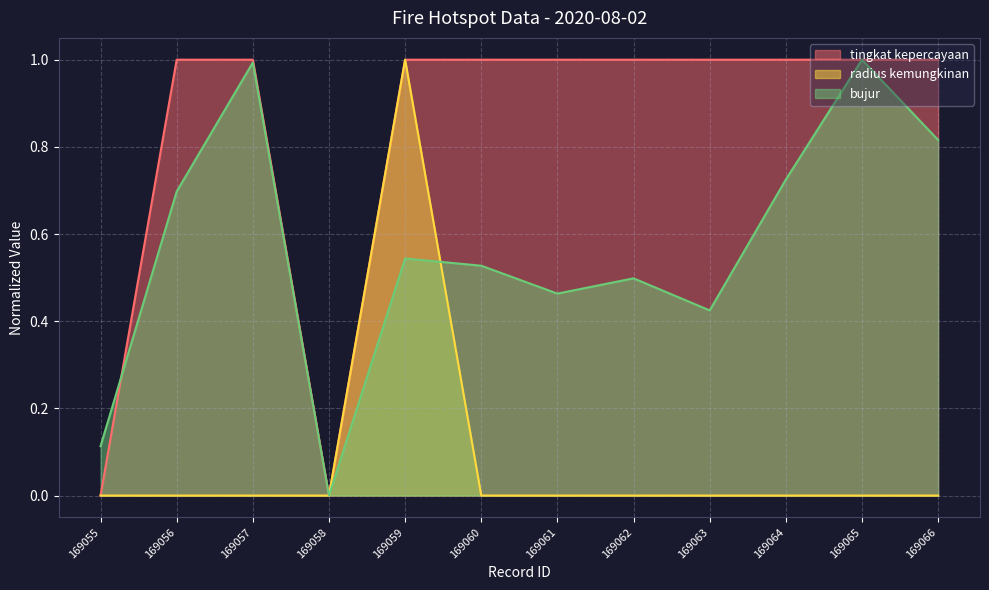

Reading right to left, what are all the values shown in this chart?

tingkat kepercayaan: 169066=1.0	169065=1.0	169064=1.0	169063=1.0	169062=1.0	169061=1.0	169060=1.0	169059=1.0	169058=0.0	169057=1.0	169056=1.0	169055=0.0
radius kemungkinan: 169066=0.0	169065=0.0	169064=0.0	169063=0.0	169062=0.0	169061=0.0	169060=0.0	169059=1.0	169058=0.0	169057=0.0	169056=0.0	169055=0.0
bujur: 169066=0.8	169065=1.0	169064=0.7	169063=0.4	169062=0.5	169061=0.5	169060=0.5	169059=0.5	169058=0.0	169057=1.0	169056=0.7	169055=0.1